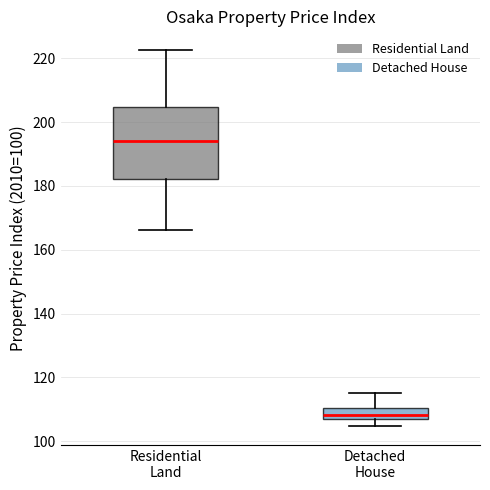

Comparing the boxes themselves (not the whiskers), which one is the tallest?

Residential Land